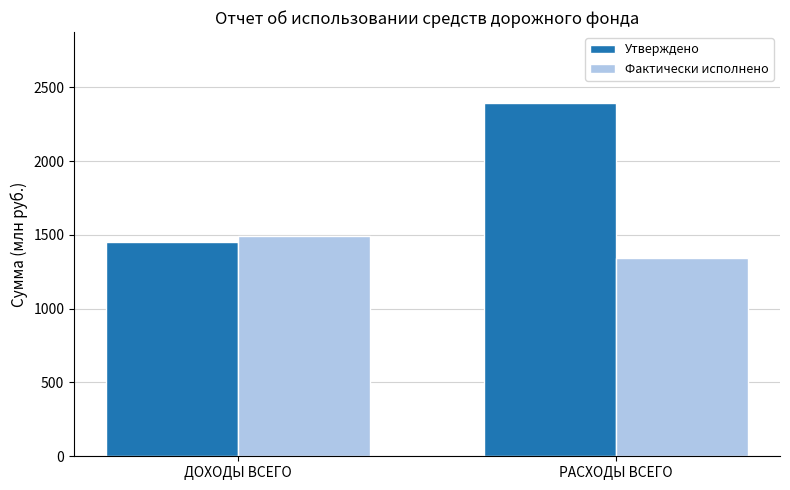

Is it true that Утверждено equals 2332.8 at ДОХОДЫ ВСЕГО?

False